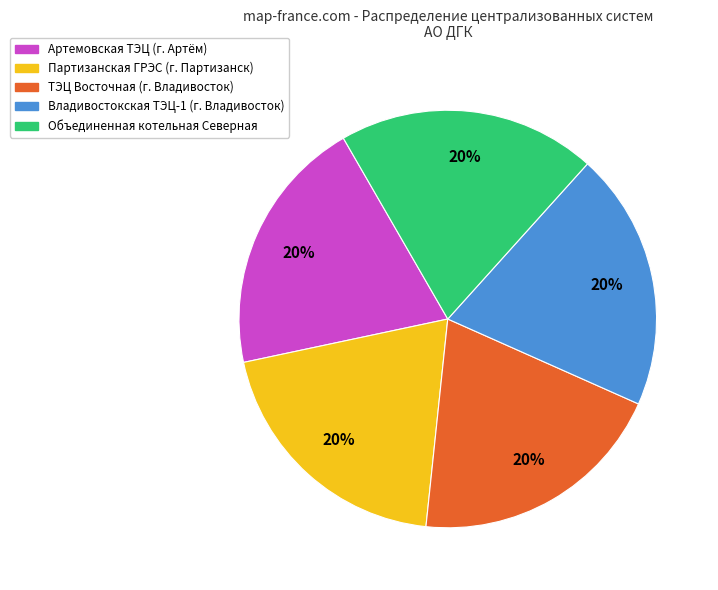

How many segments does this pie chart have?

5